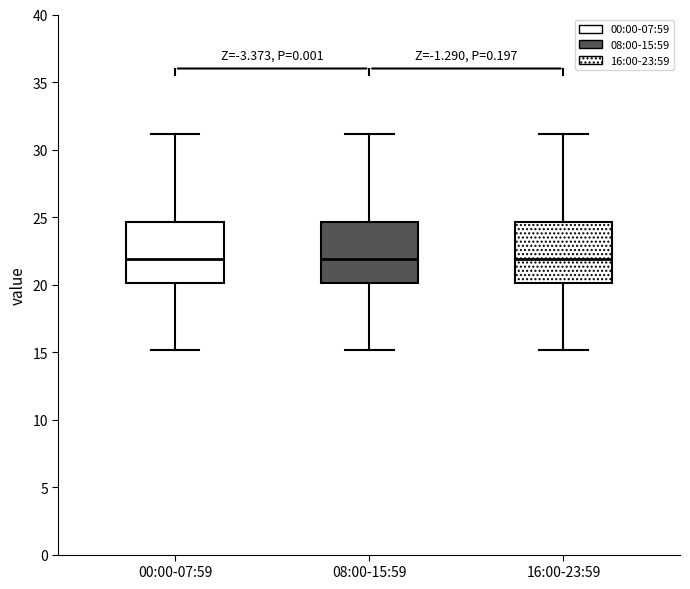

Reading left to right, transcribe this box plot: for each box, give where its median line is, the range the box spans, and where its two whiskers end, as read against the y-axis. The values are not printed on the chart, so give them approximately, as read against the axis.

00:00-07:59: median 22.0, box 20.0 to 24.5, whiskers 15.0 to 31.0
08:00-15:59: median 22.0, box 20.0 to 24.5, whiskers 15.0 to 31.0
16:00-23:59: median 22.0, box 20.0 to 24.5, whiskers 15.0 to 31.0